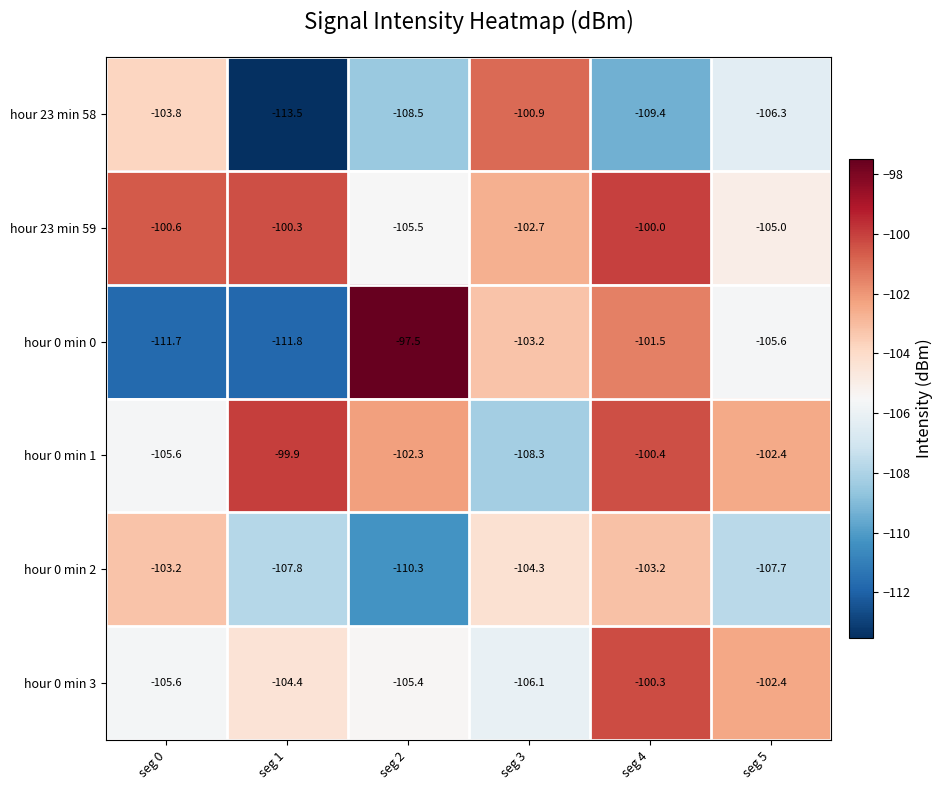

What is the sum of the hour 0 min 2 values at seg 4 and seg 1?

-211.0